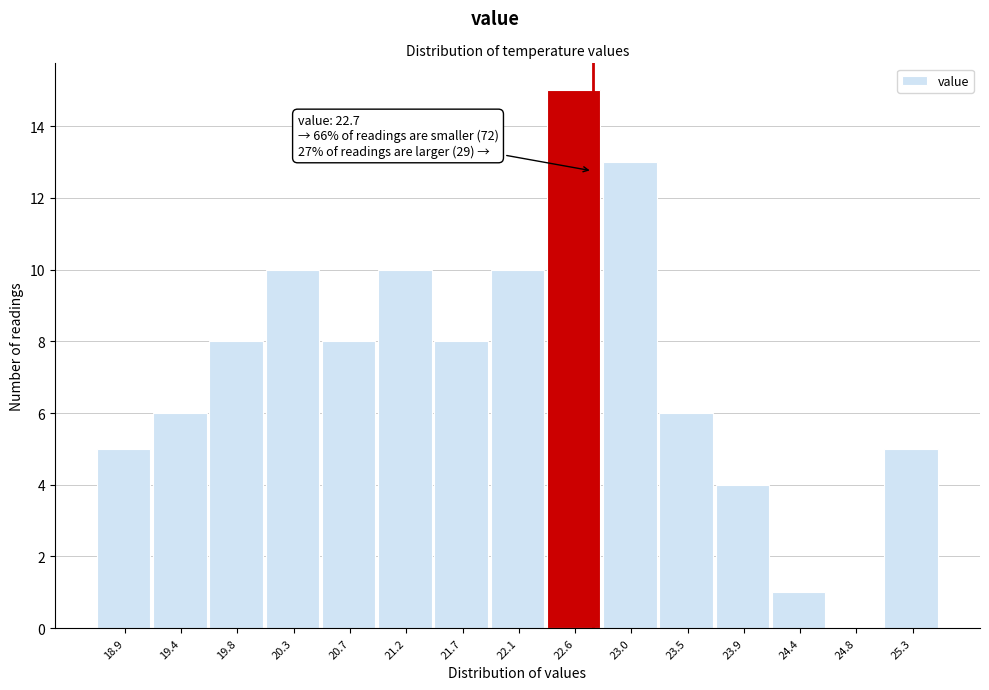

Which range on the x-axis has the tallest bar?

22.35 to 22.80